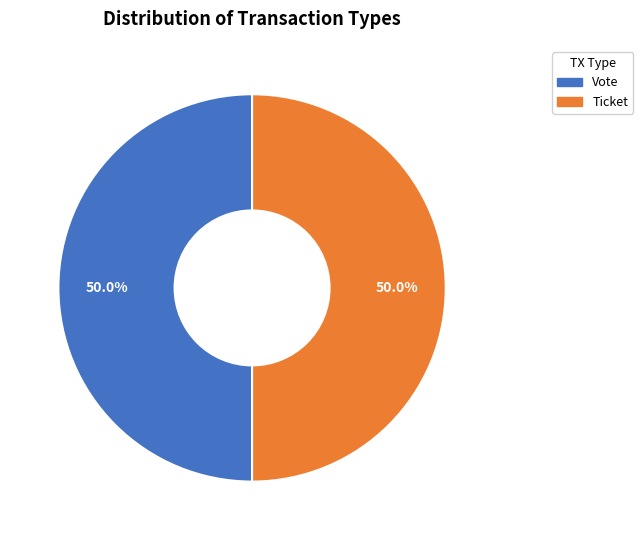

What is the ratio of the value at Vote to the value at Ticket?

1.0